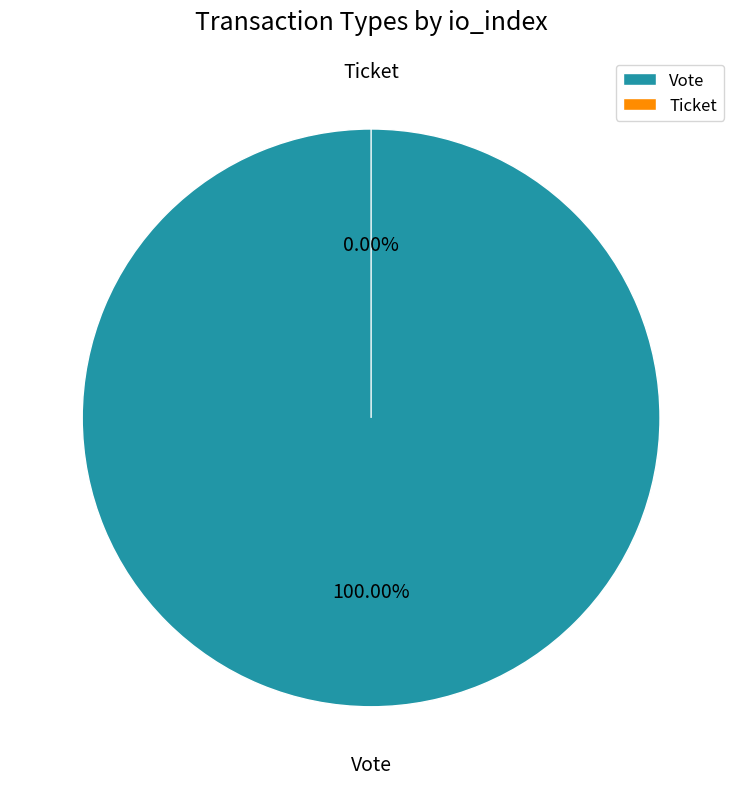

The Vote slice represents 99% of the pie. True or false?

False